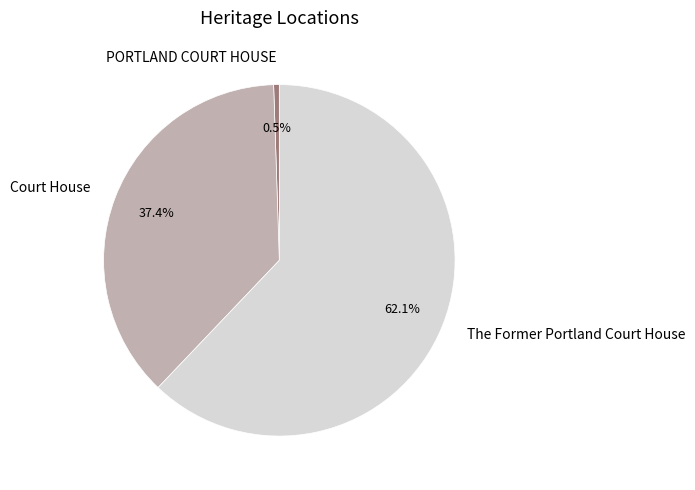

Which category accounts for the majority?

The Former Portland Court House